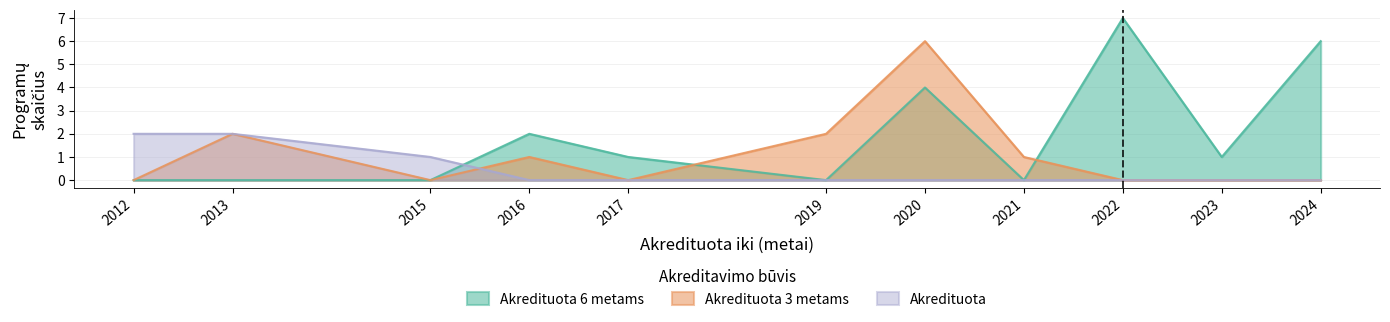

Which series has the largest range (max minus min)?

Akredituota 6 metams